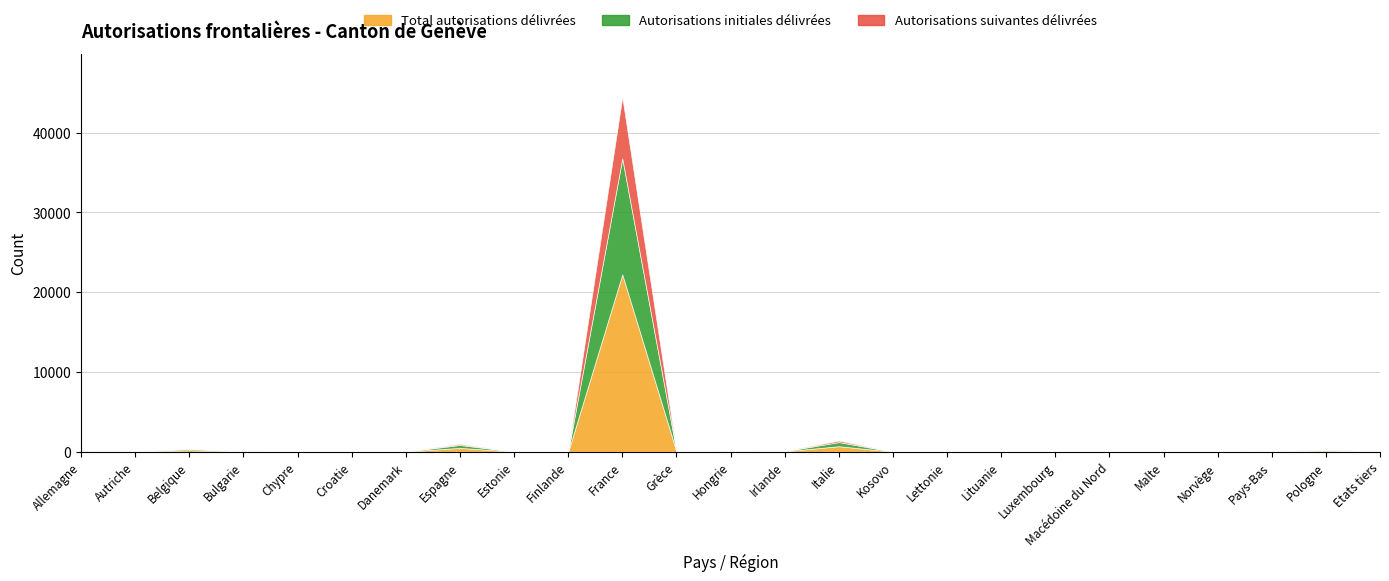

What is the label of the 4th point from the left?

Bulgarie